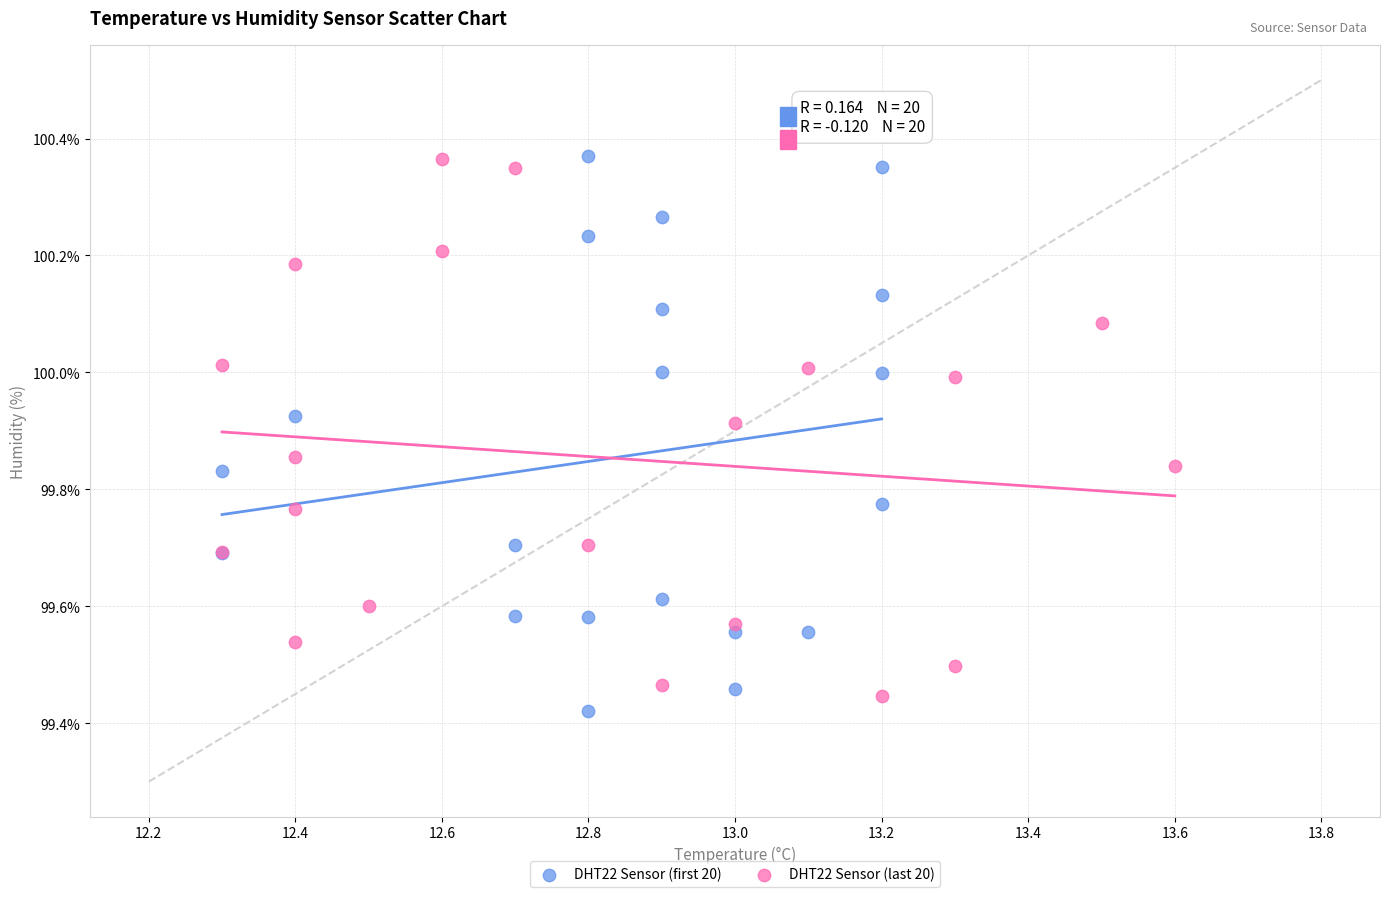

What are all the series names shown in the legend?

DHT22 Sensor (first 20), DHT22 Sensor (last 20)